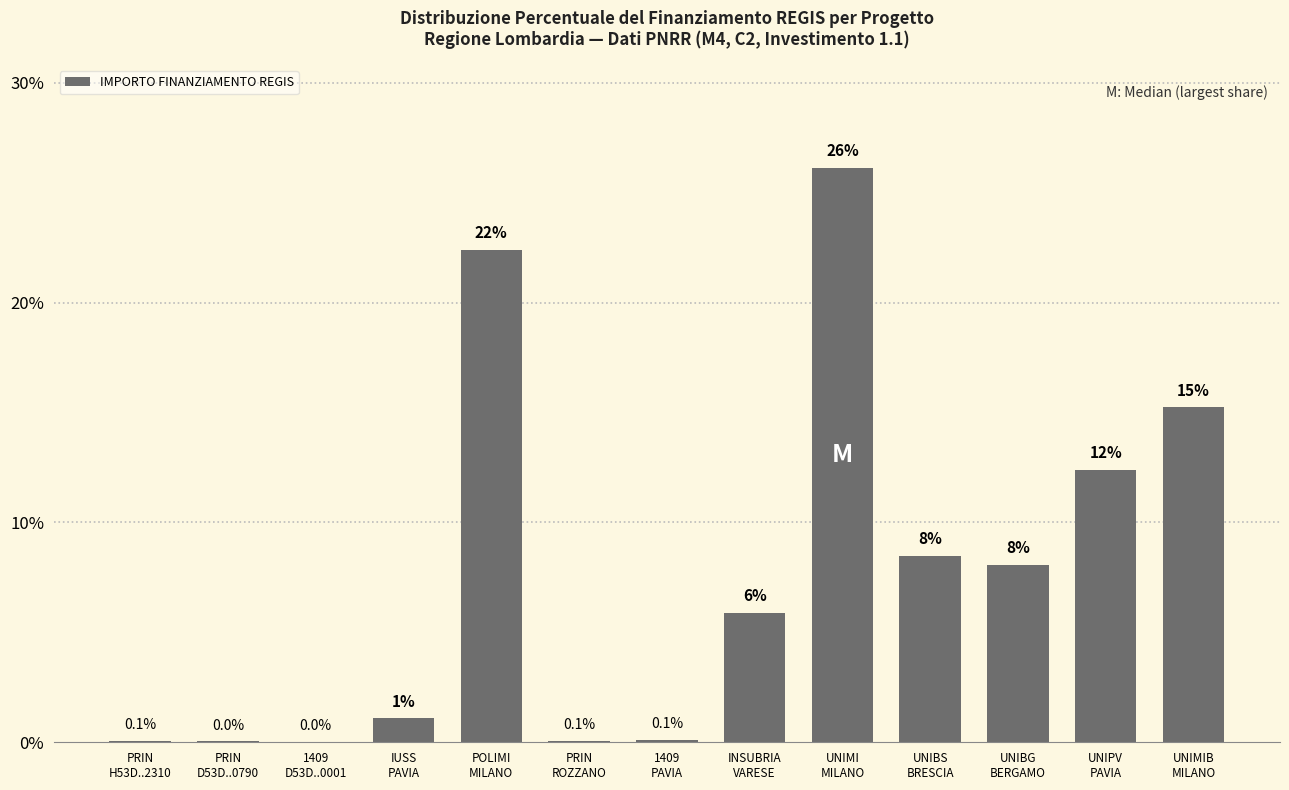

Where does the data first go above 5?

POLIMI
MILANO